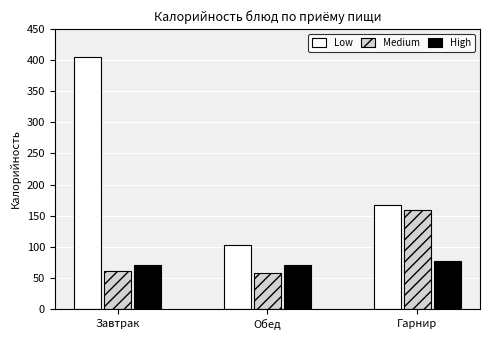

How many values in the Low series are below 167?

1